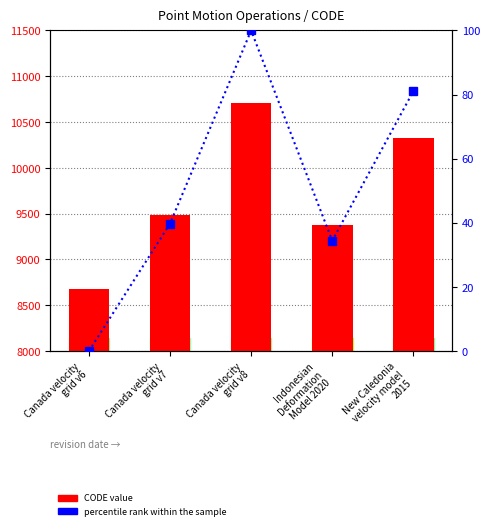

At how many categories does at least one series exceed 2931?

5